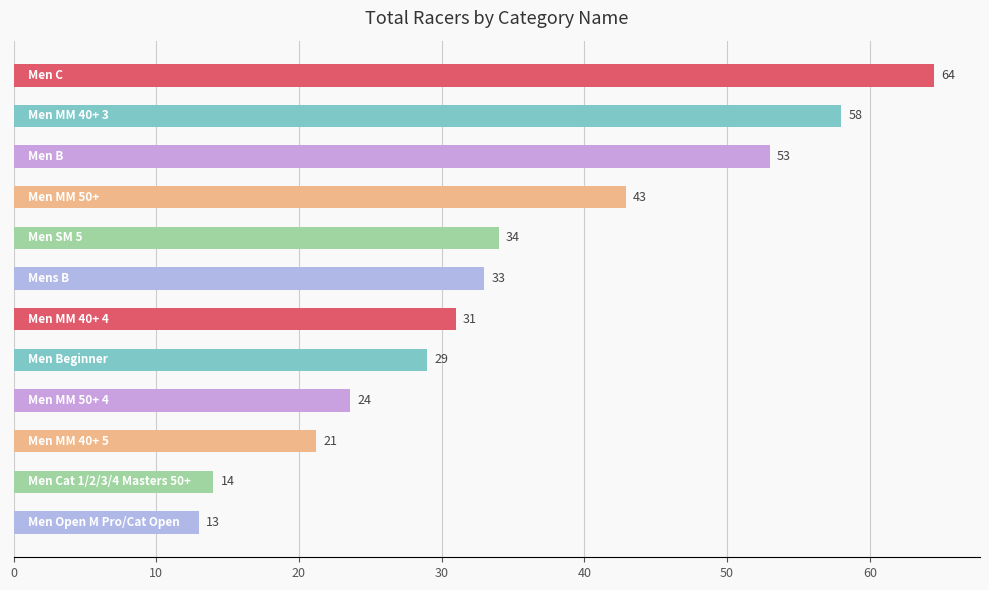

How many data points does each series have?

12